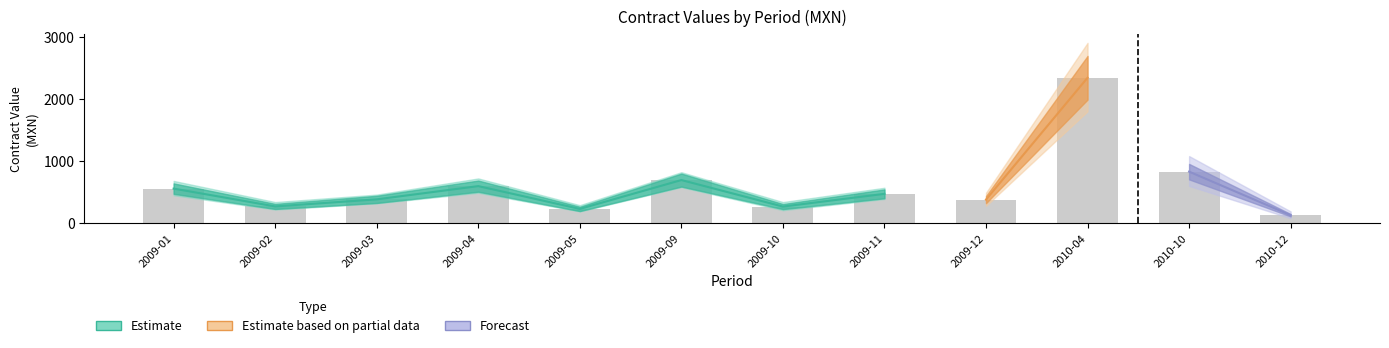

Is the value of contracts.items.valueMxIMSS at 2009-01 greater than the value of awards.value.amount at 2009-09?

No